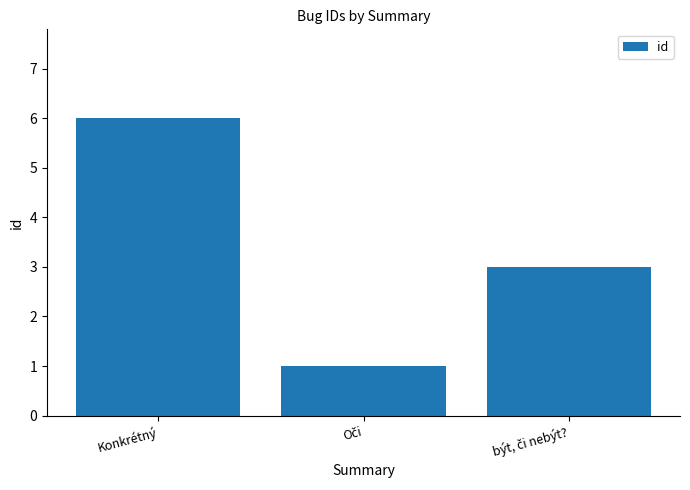

Reading left to right, extract all data points from this chart.

6	1	3